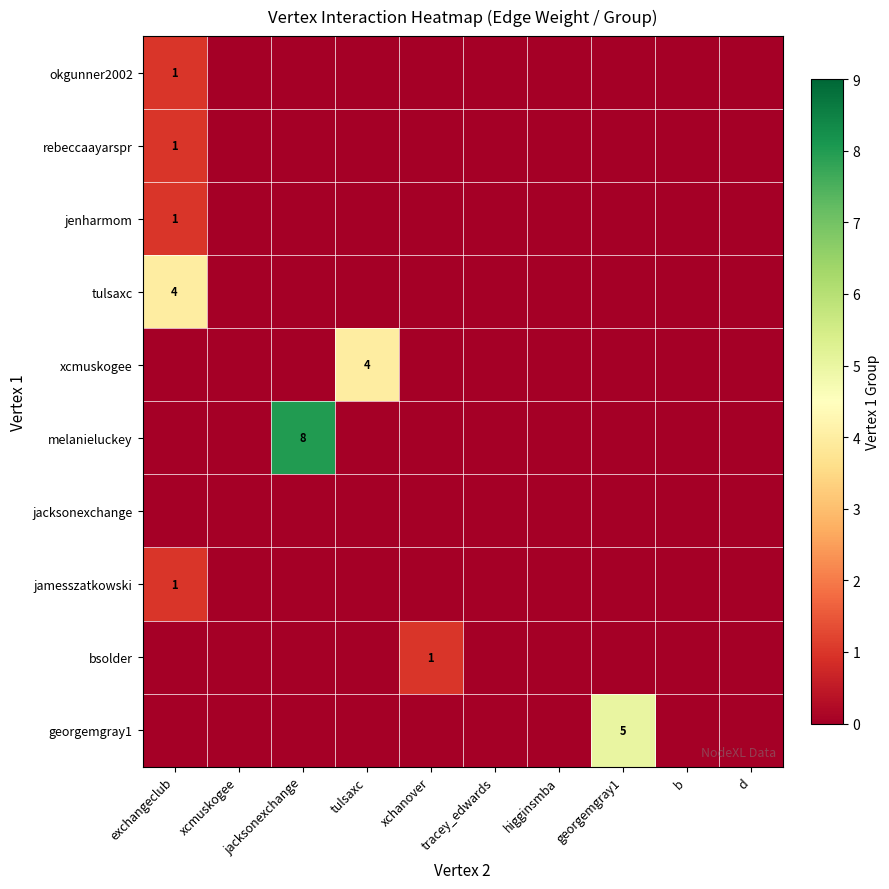

Is it true that tulsaxc equals 1 at exchangeclub?

False